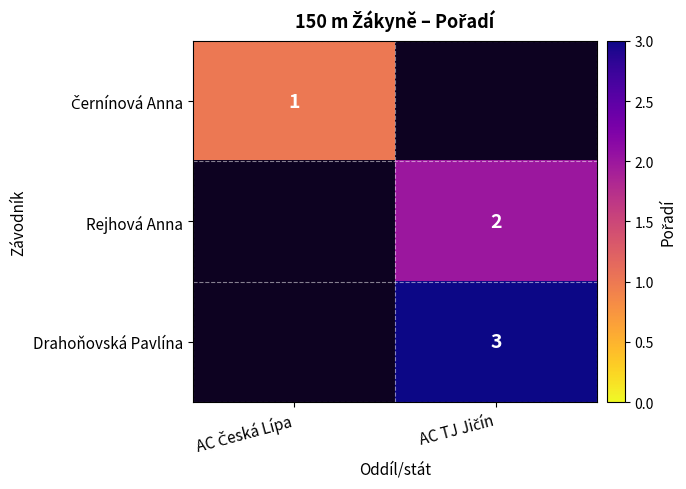

At how many categories does at least one series exceed 1?

1